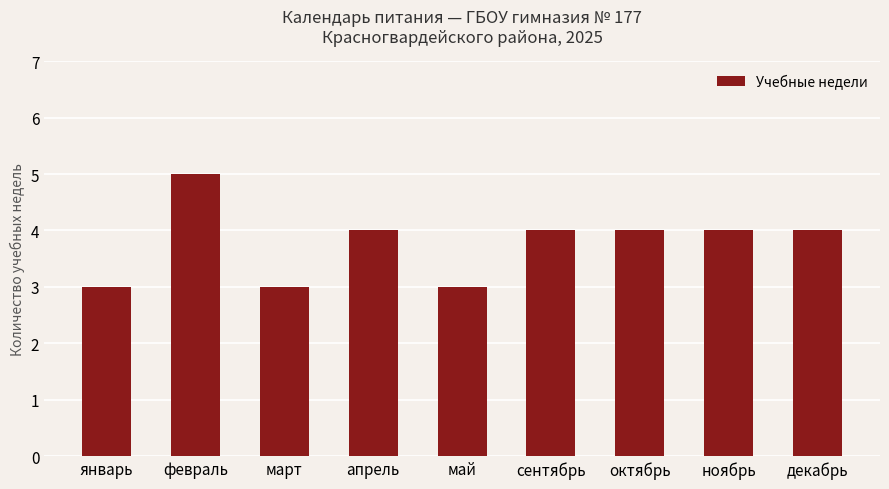

How many series are shown in this chart?

1